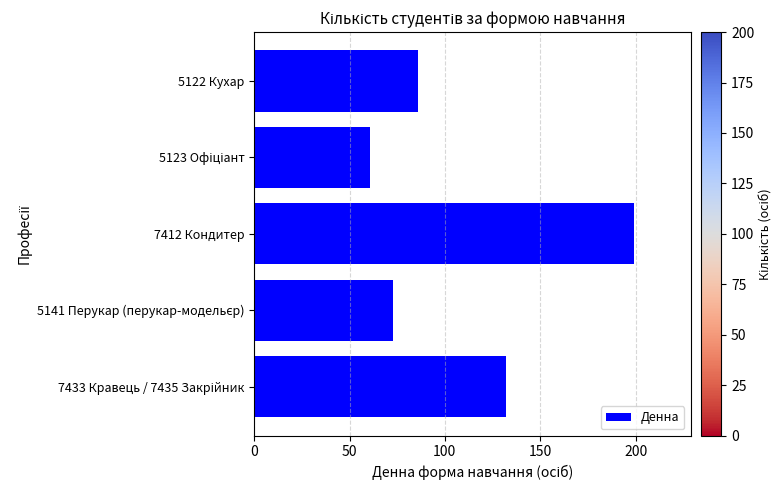

At which category does the chart reach its peak across all series?

7412 Кондитер